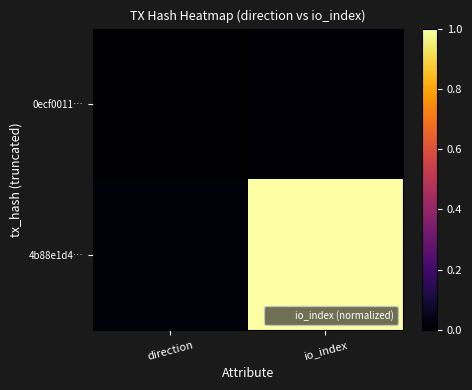

Reading left to right, list all the values displayed in this chart.

0ecf0011…: direction=0.0	io_index=0.0
4b88e1d4…: direction=0.0	io_index=1.0